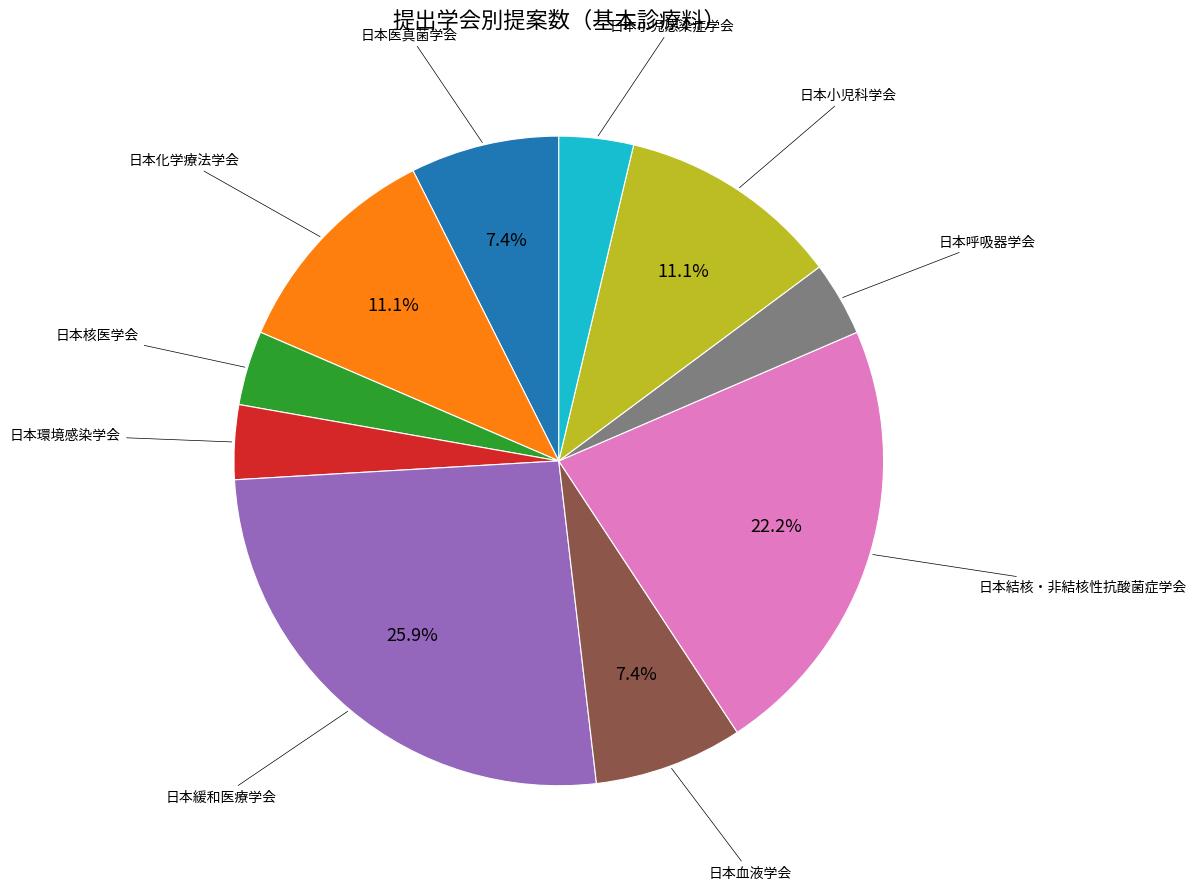

Does any single category account for the majority?

No